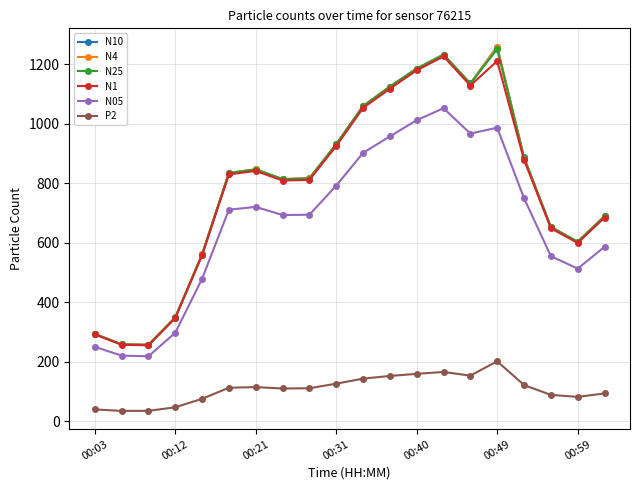

Which series has the widest spread of values?

N10